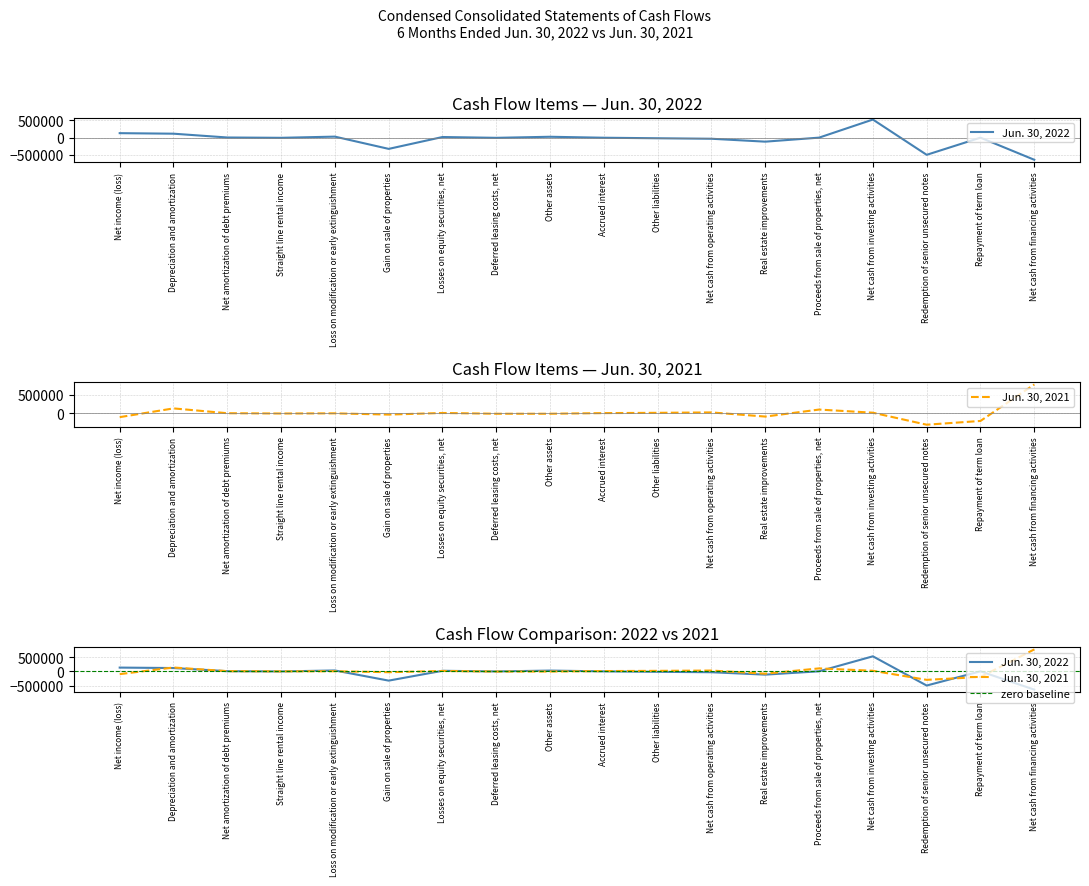

Reading left to right, transcribe all the data shown in this chart.

Jun. 30, 2022: 131040	115520	4790	-4455	30043	-327108	18710	-4968	25922	-2206	-17503	-31856	-116640	792	527714	-500000	0	-644401
Jun. 30, 2021: -98828	134041	5829	-2125	2410	-30638	12188	-8258	-7937	8918	16317	27046	-83468	103057	19589	-300000	-200000	770605